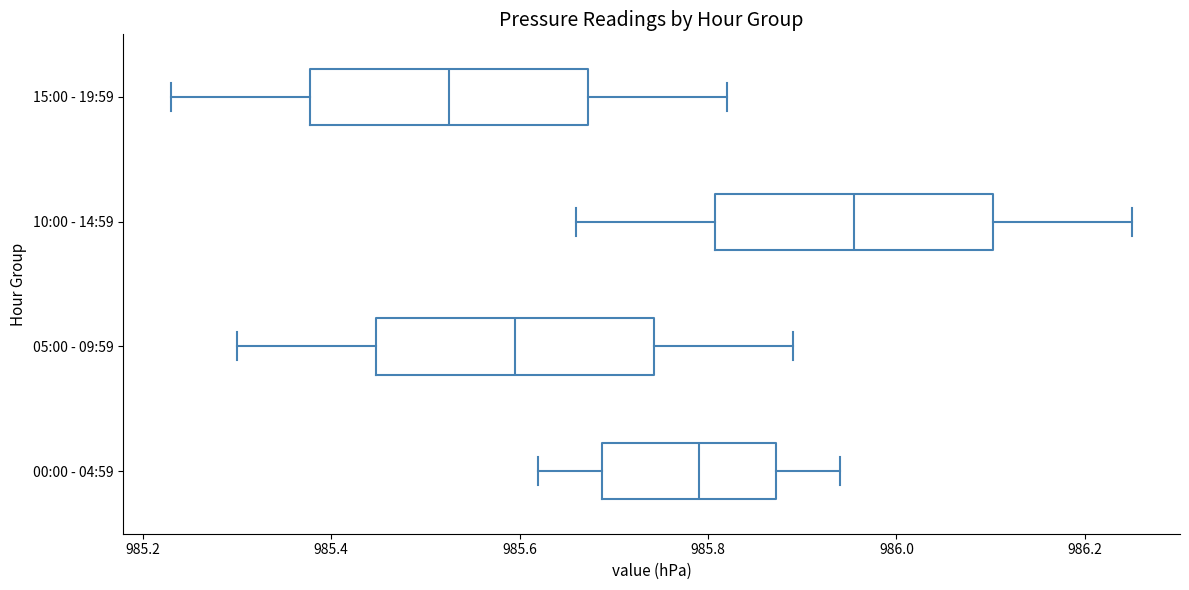

Which box has the furthest to the right median line?

10:00 - 14:59